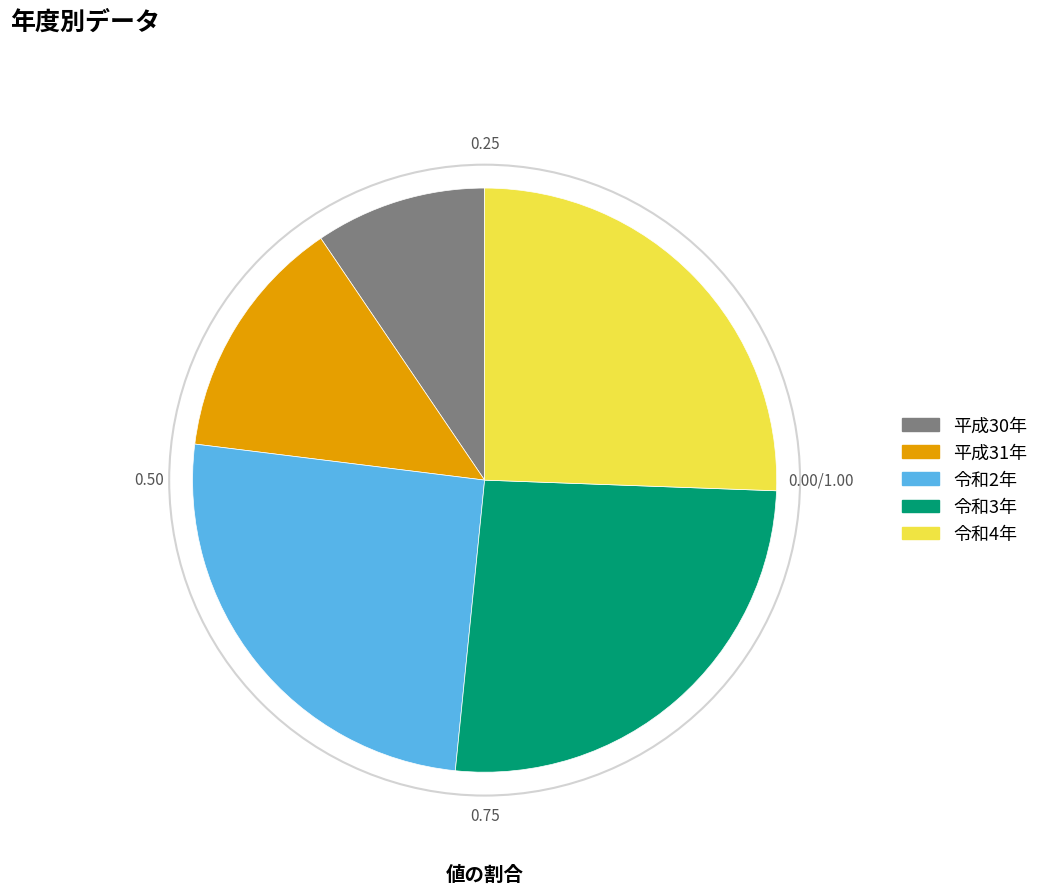

Does any single category account for the majority?

No